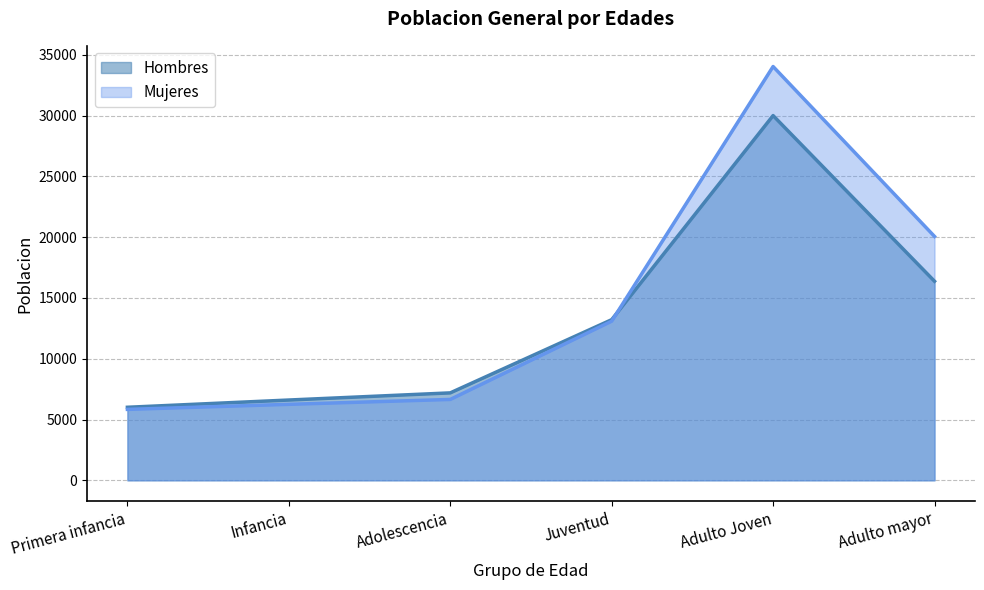

Rank the series by their maximum value, from highest to lowest.

Mujeres, Hombres